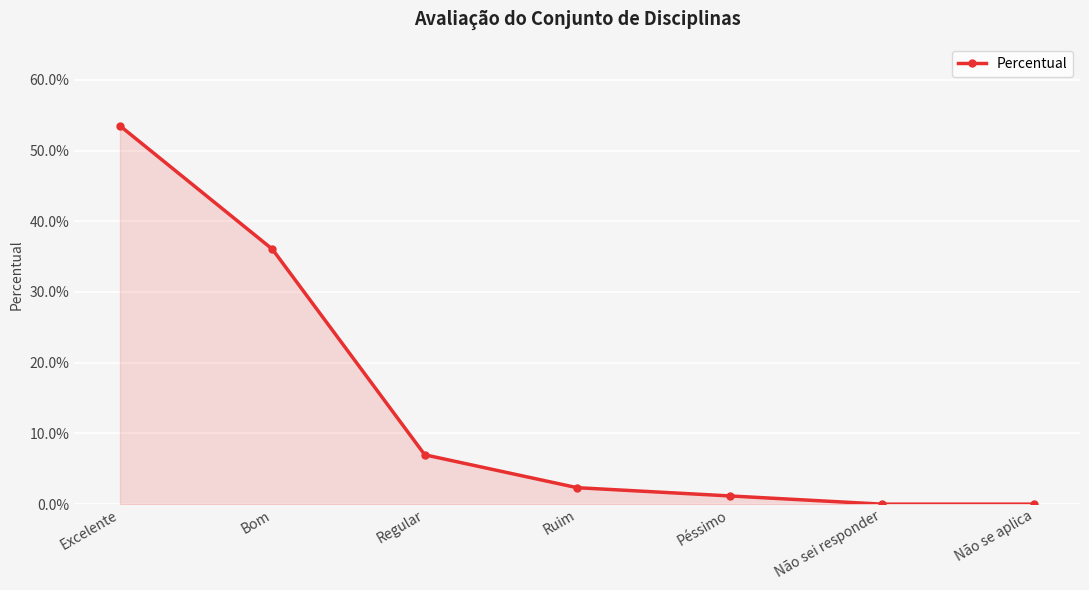

Which label corresponds to the smallest value in the chart?

Não sei responder